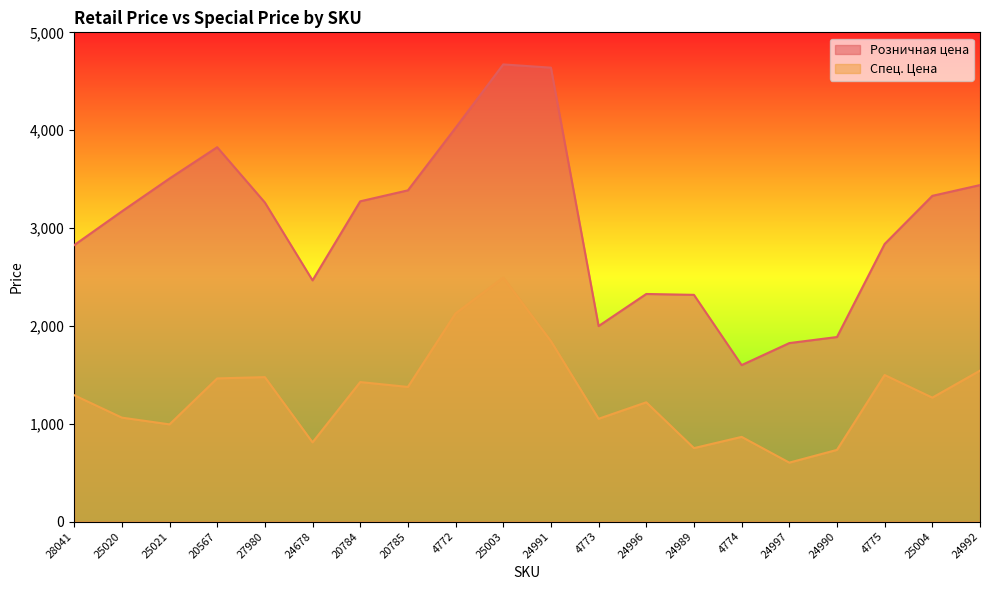

Count the number of categories in the chart.

20